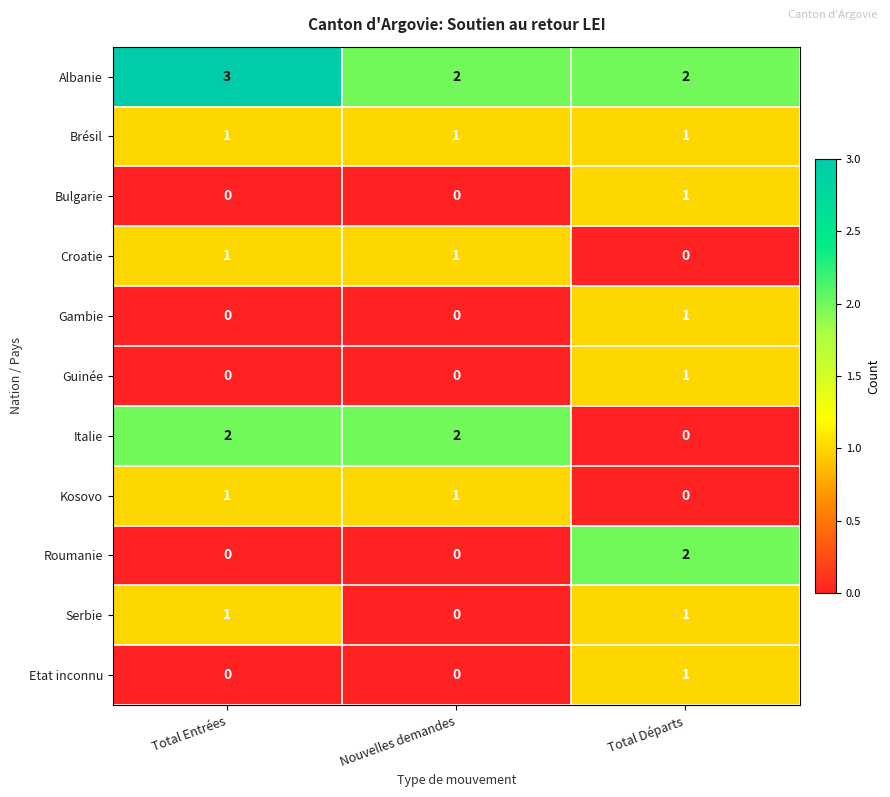

Is it true that Italie equals 2 at Total Entrées?

True